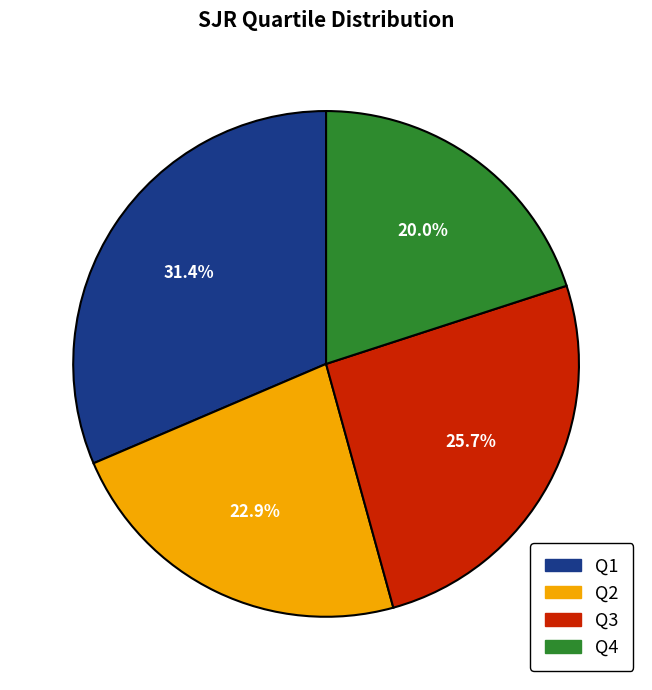

Approximately how many times larger is the value at Q3 compared to Q2?

1.1